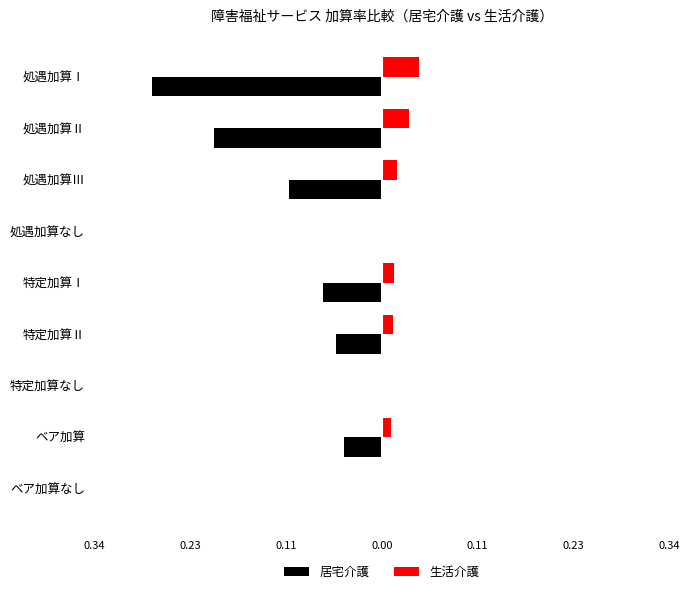

What are all the series names shown in the legend?

居宅介護, 生活介護